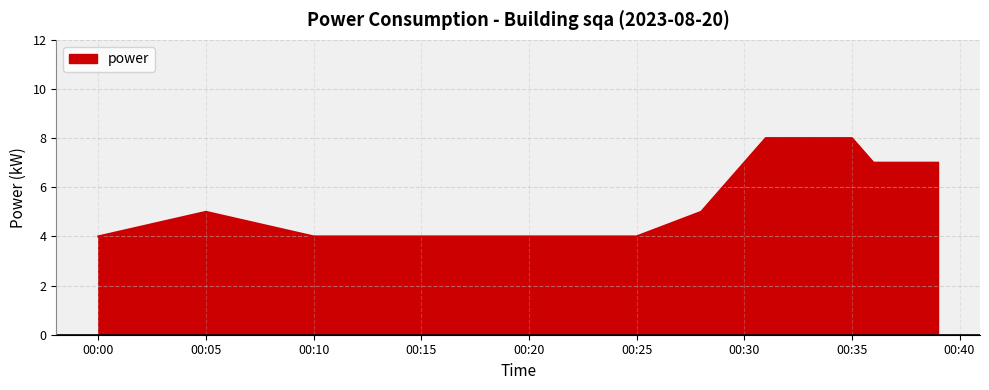

How many lines are shown in the chart?

1